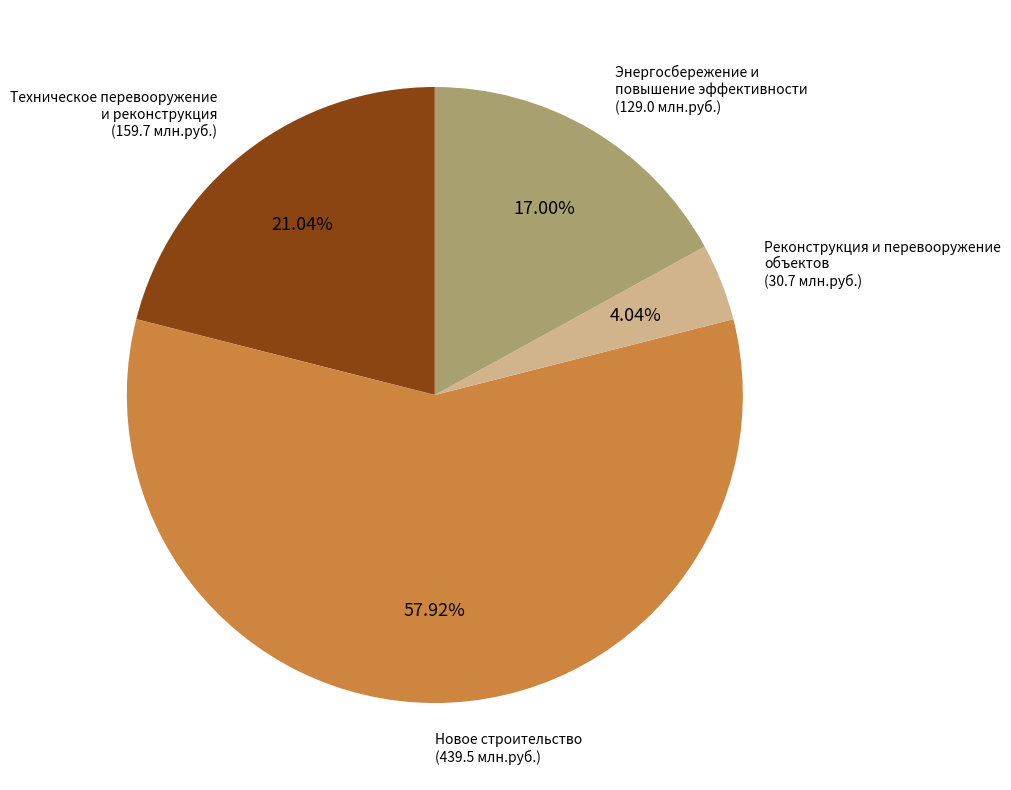

Rank the categories by value from lowest to highest.

Реконструкция и перевооружение объектов (30.7 млн.руб.), Энергосбережение и повышение эффективности (129.0 млн.руб.), Техническое перевооружение и реконструкция (159.7 млн.руб.), Новое строительство (439.5 млн.руб.)